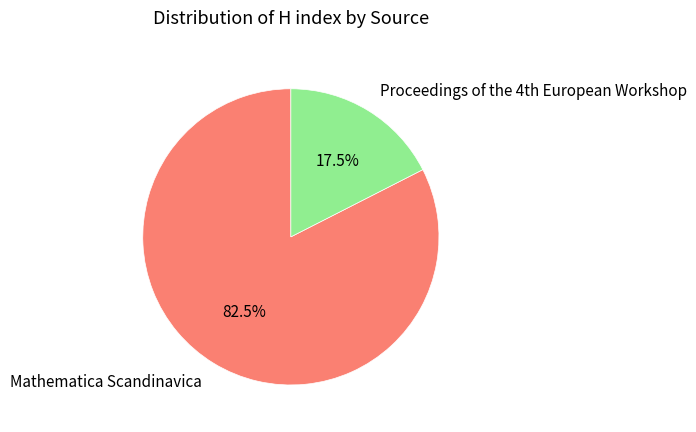

Count the number of slices in the pie.

2